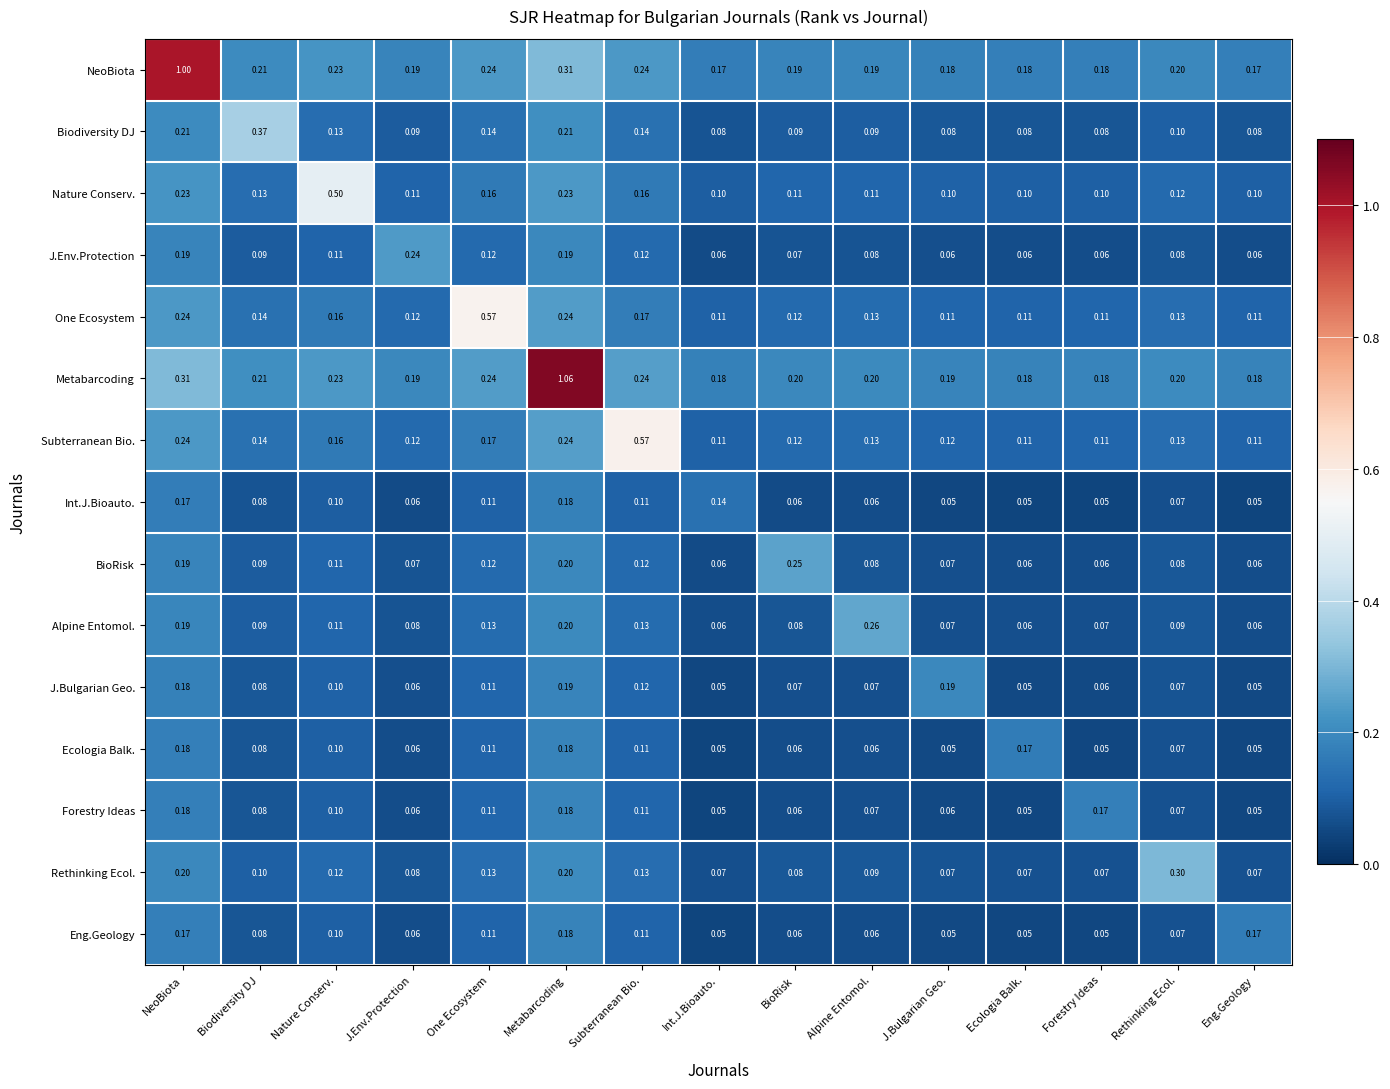

Which series has the widest spread of values?

Metabarcoding